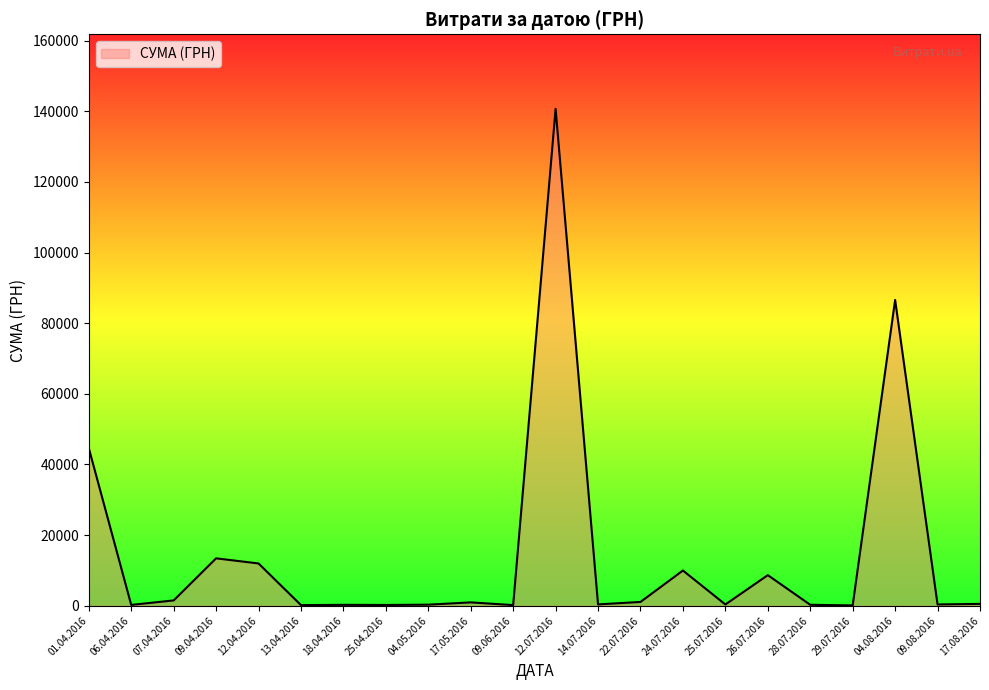

Is it true that the value at 09.04.2016 is 23719.7?

False